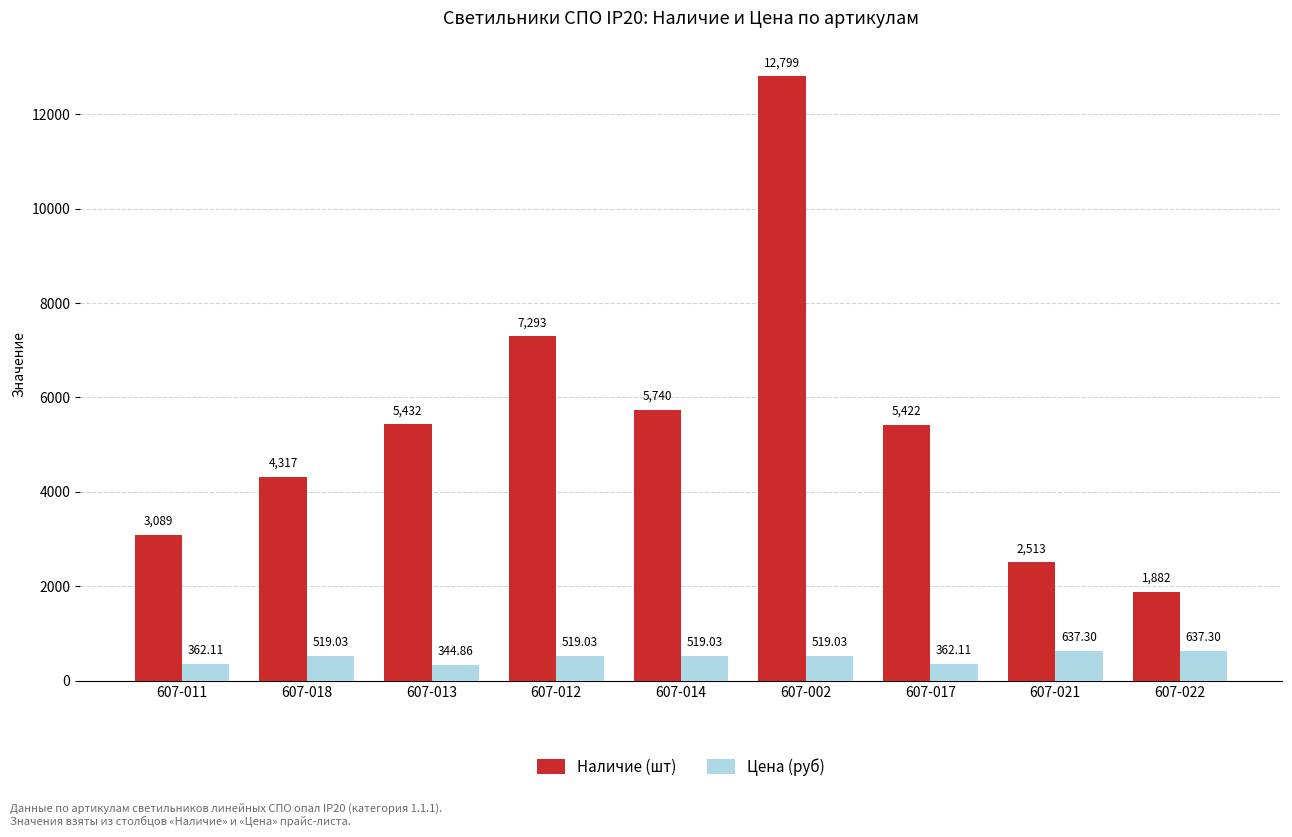

What is the average value of the Цена (руб) series?

491.1